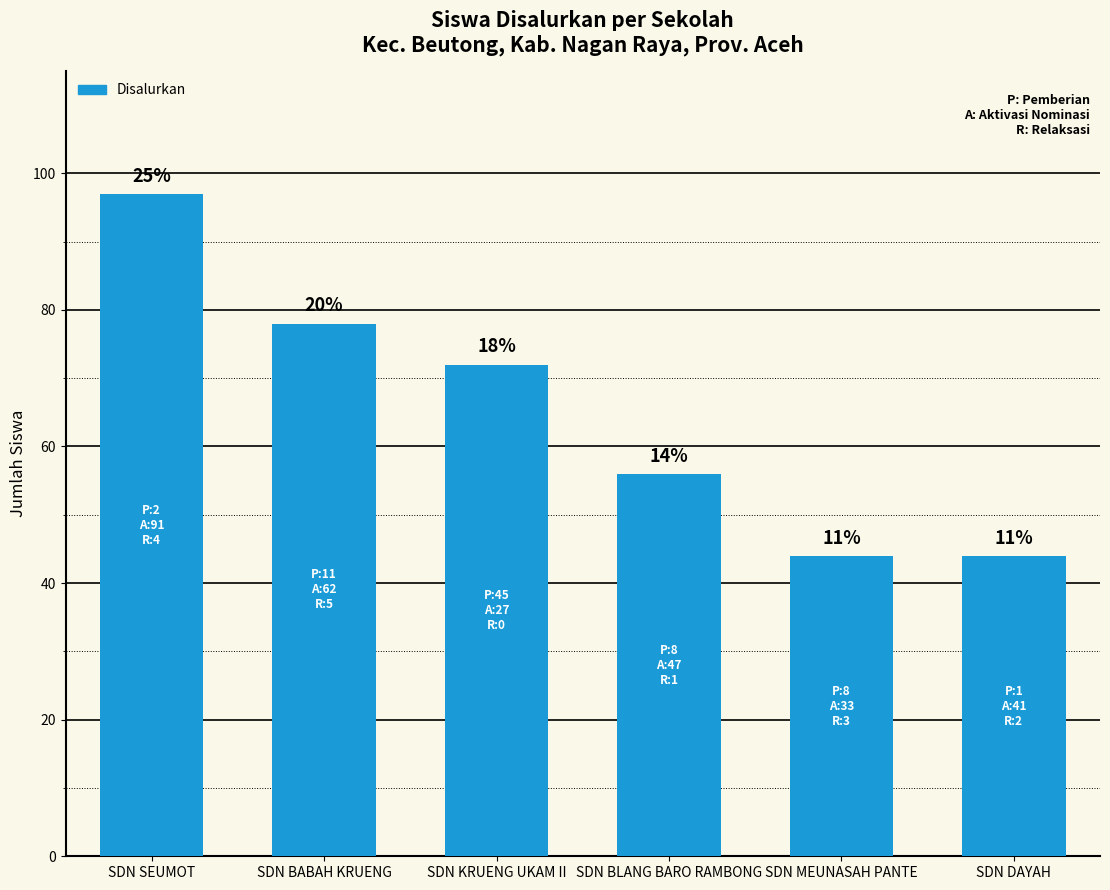

What is the value of the 1st bar from the left?

97